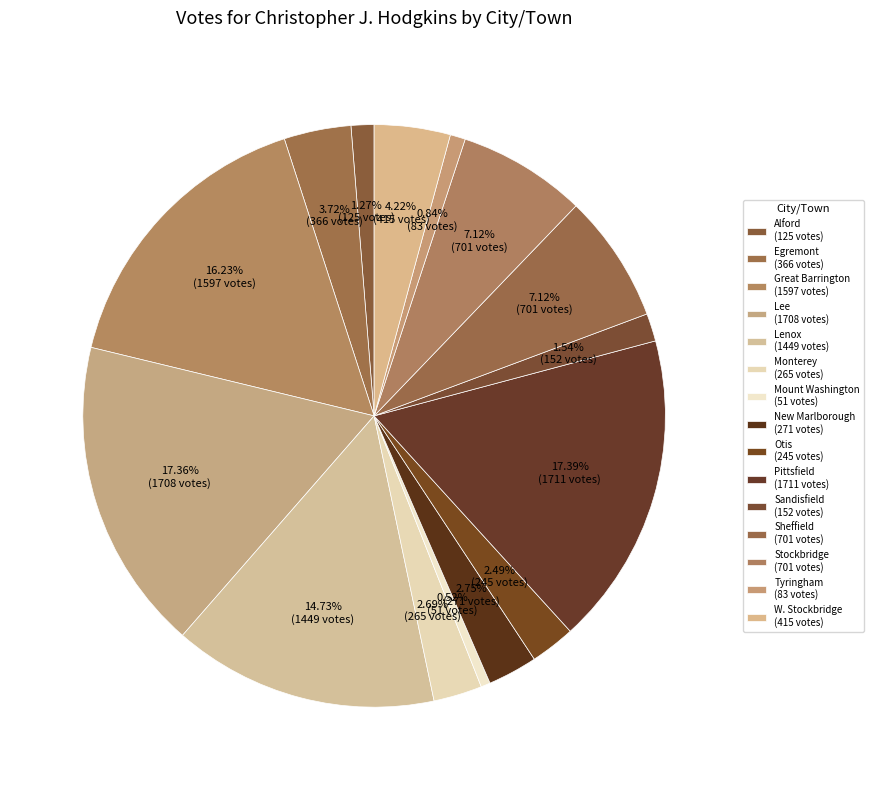

How many slices are in this pie chart?

15